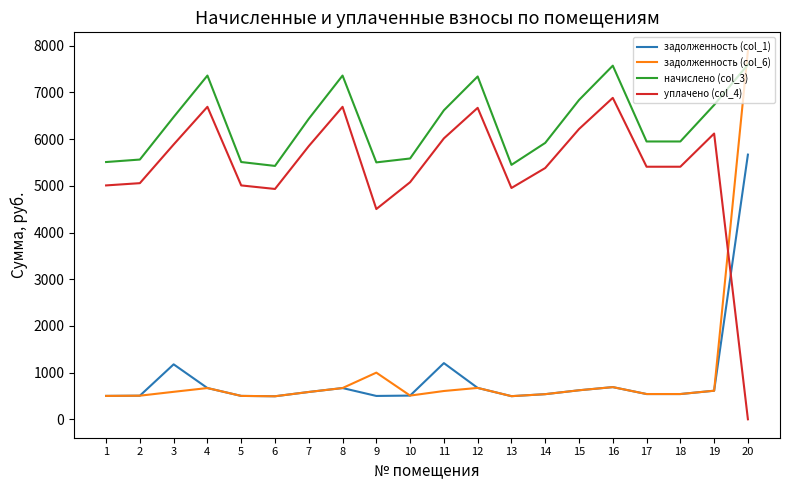

Which series ends up on top after the final intersection of задолженность (col_1) and уплачено (col_4)?

задолженность (col_1)